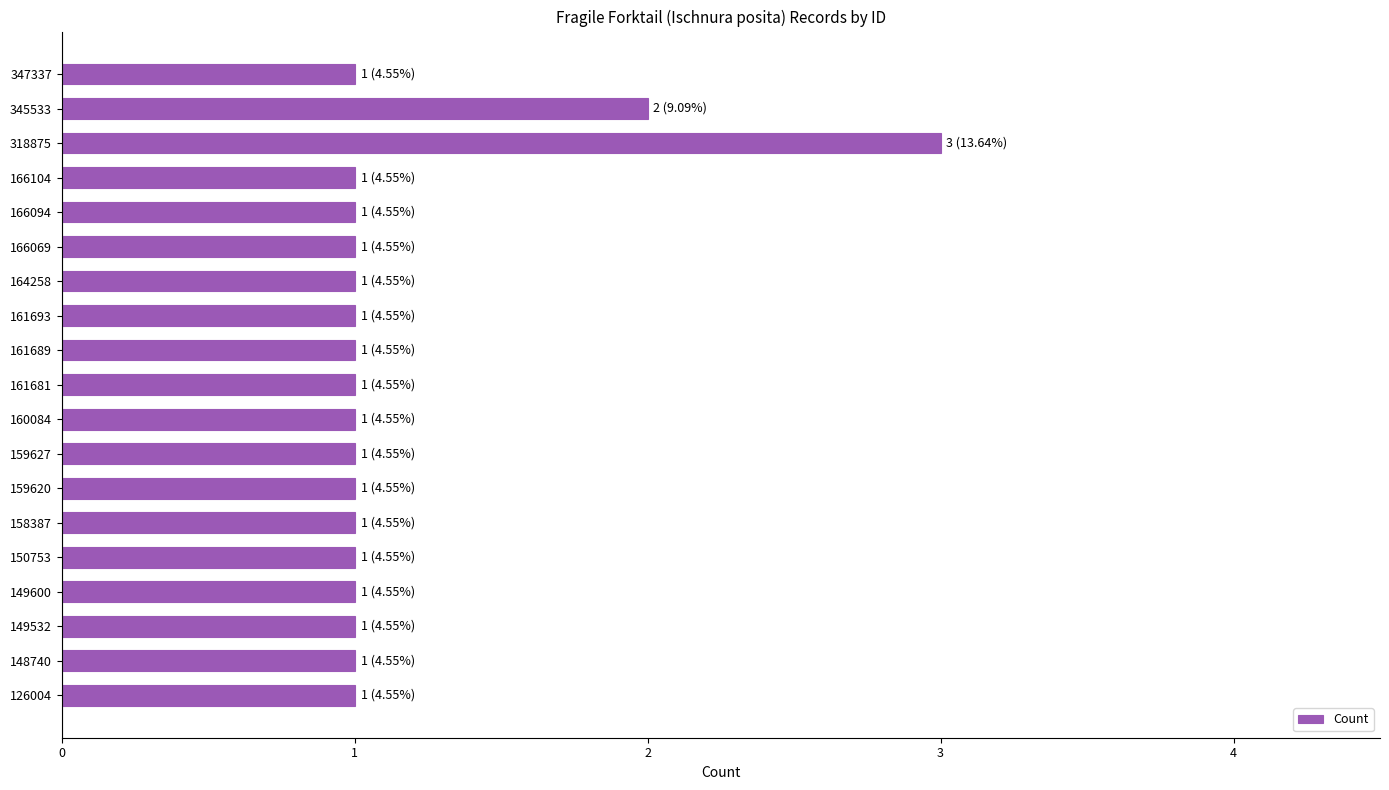

The chart shows a value of 1 at 149532. True or false?

True